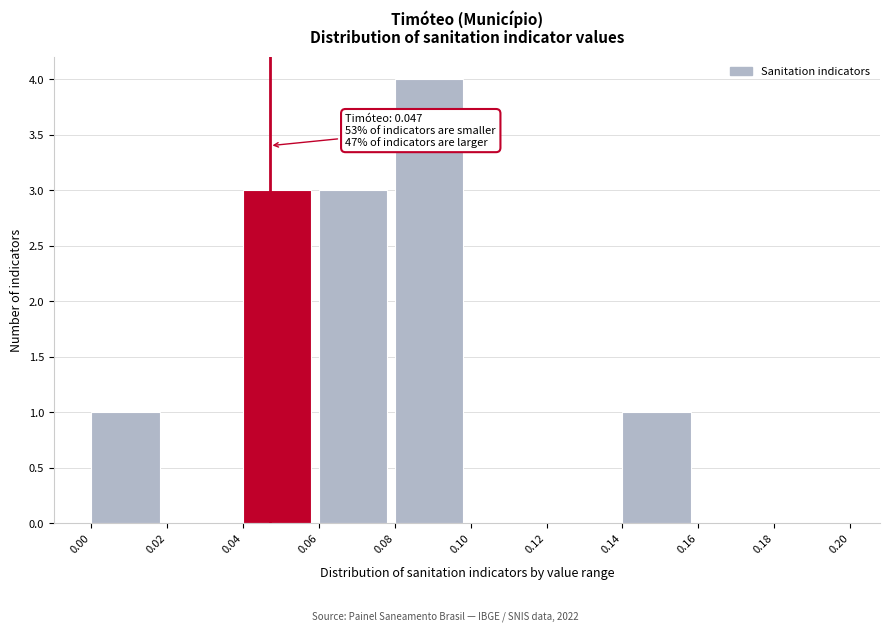

Over which range of the x-axis is the bar tallest?

0.08 to 0.10